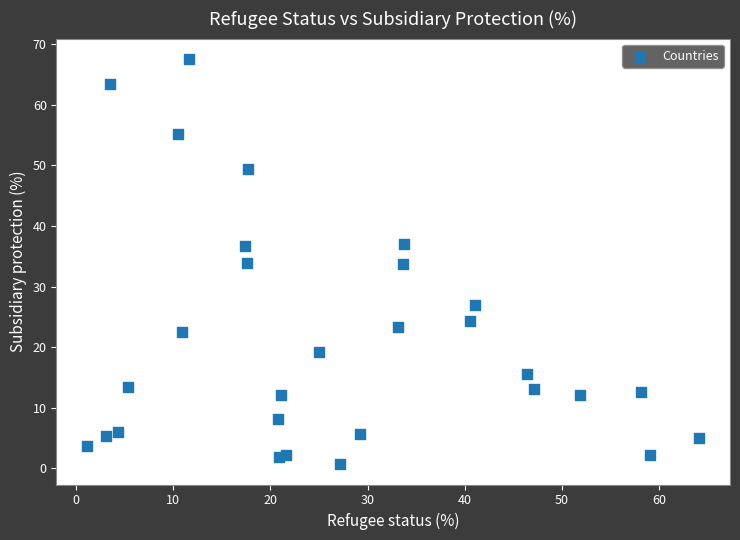

What is the range of Y values (max minus min)?

66.9